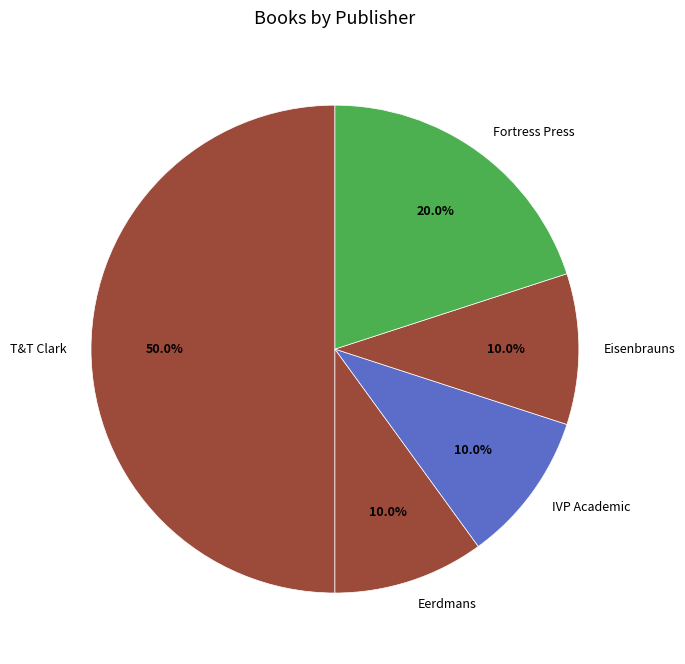

Which category has the biggest portion of the pie?

T&T Clark